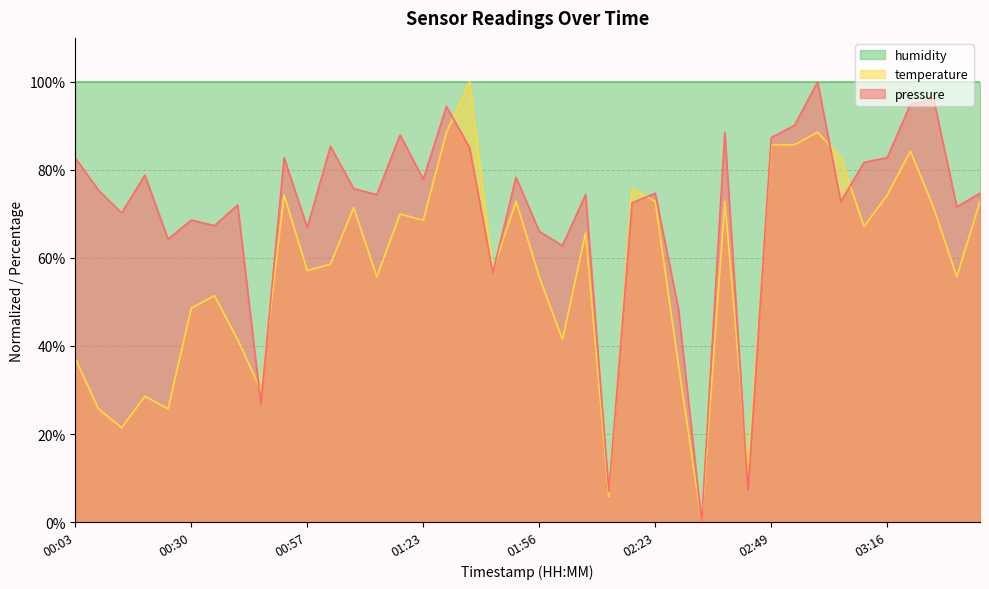

What is the label of the 13th point from the left?

01:07